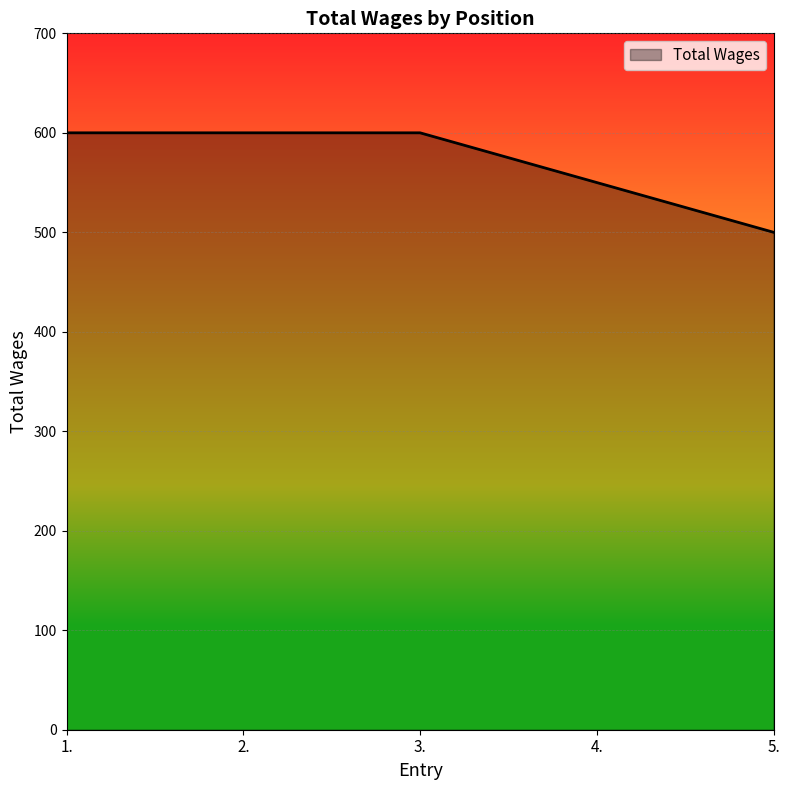

What is the difference between the values at 3. and 4.?

50